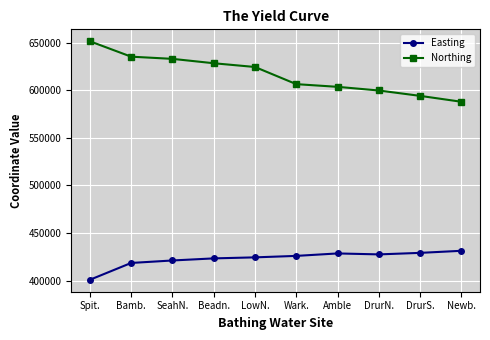

The Northing series shows 324131 at Bamb.. True or false?

False